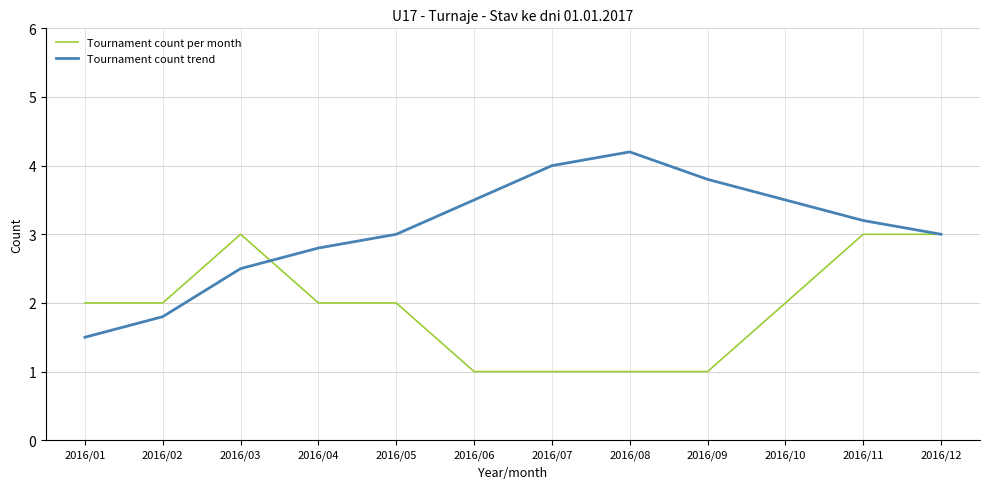

Between 2016/04 and 2016/11, which series saw the biggest shift?

Tournament count per month